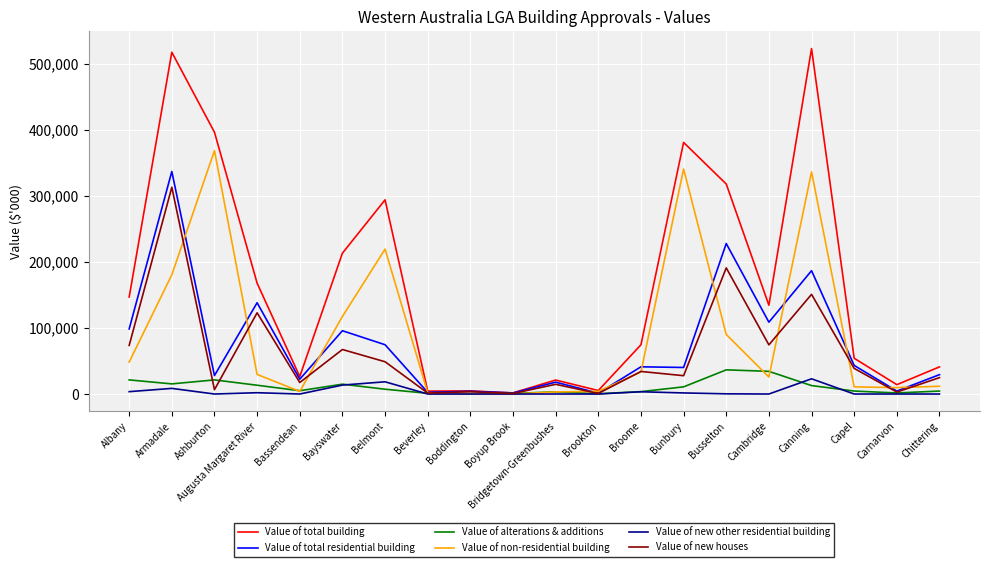

At which category does Value of total residential building reach its first local valley?

Ashburton